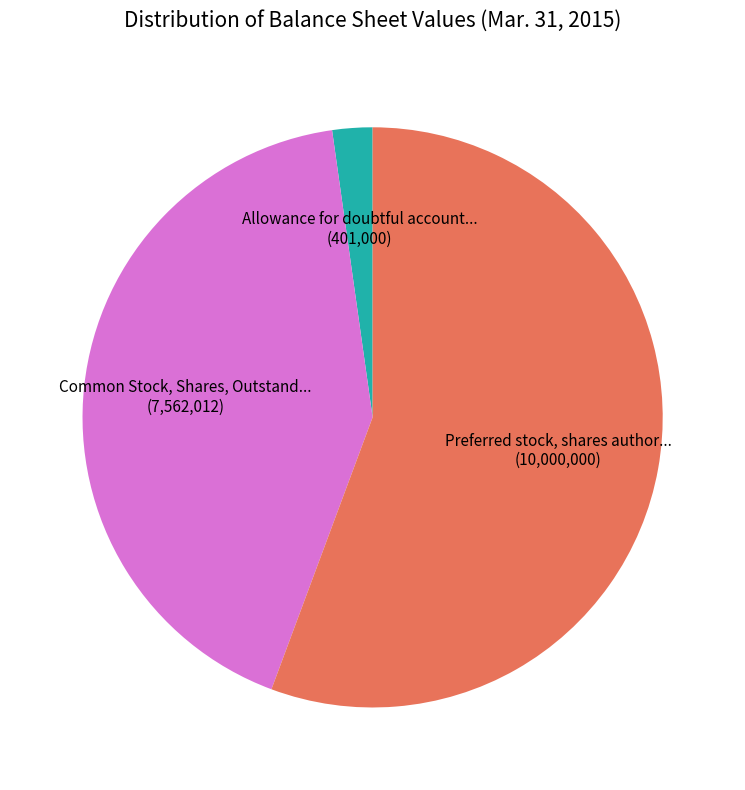

Does any single category account for the majority?

Yes